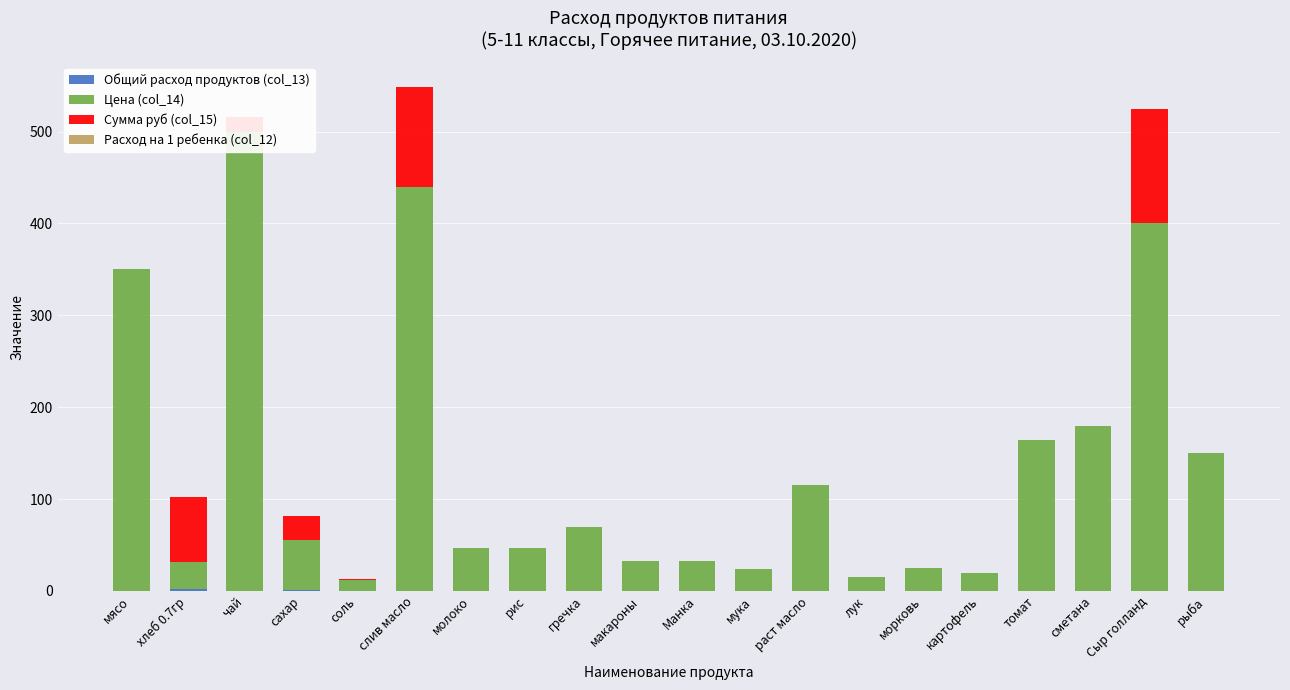

What is the label of the 17th bar from the left?

томат